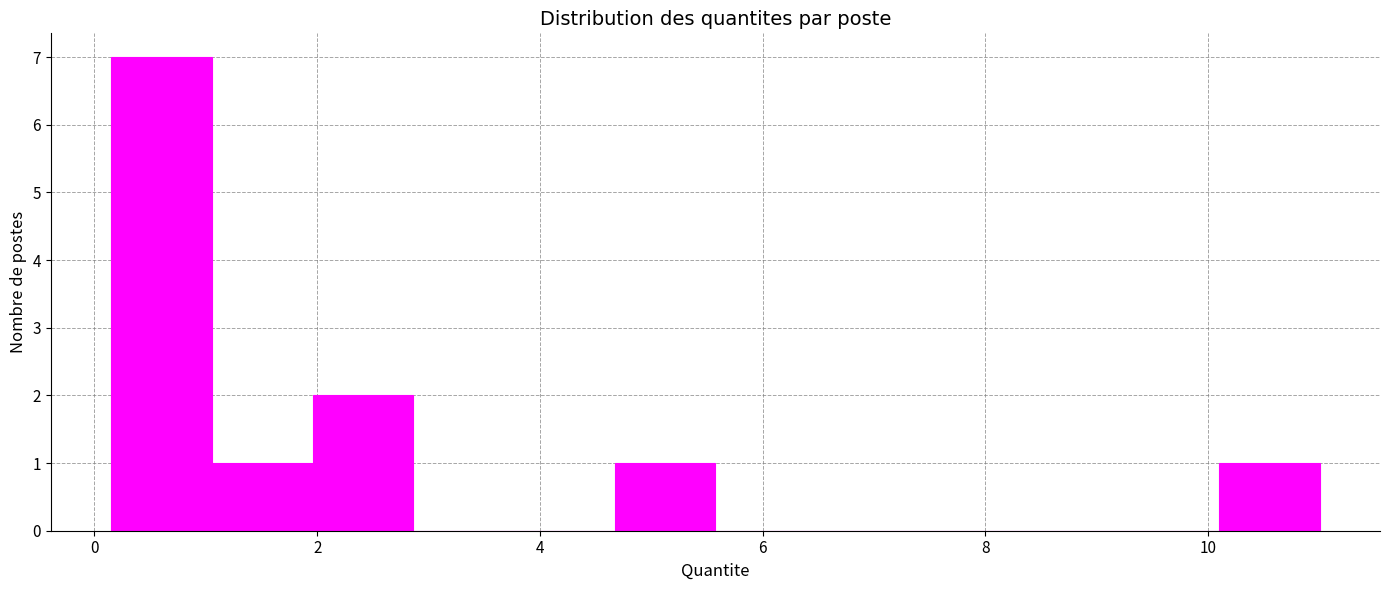

Reading left to right, transcribe this chart: for each bar, give the range it covers on the x-axis and its height. Neither the bar edges nor the heights are printed on the chart, so give them approximately, as read against the axes.

0.2 to 1.0: 7
1.0 to 2.0: 1
2.0 to 2.8: 2
2.8 to 3.8: 0
3.8 to 4.6: 0
4.6 to 5.6: 1
5.6 to 6.4: 0
6.4 to 7.4: 0
7.4 to 8.2: 0
8.2 to 9.2: 0
9.2 to 10.0: 0
10.0 to 11.0: 1